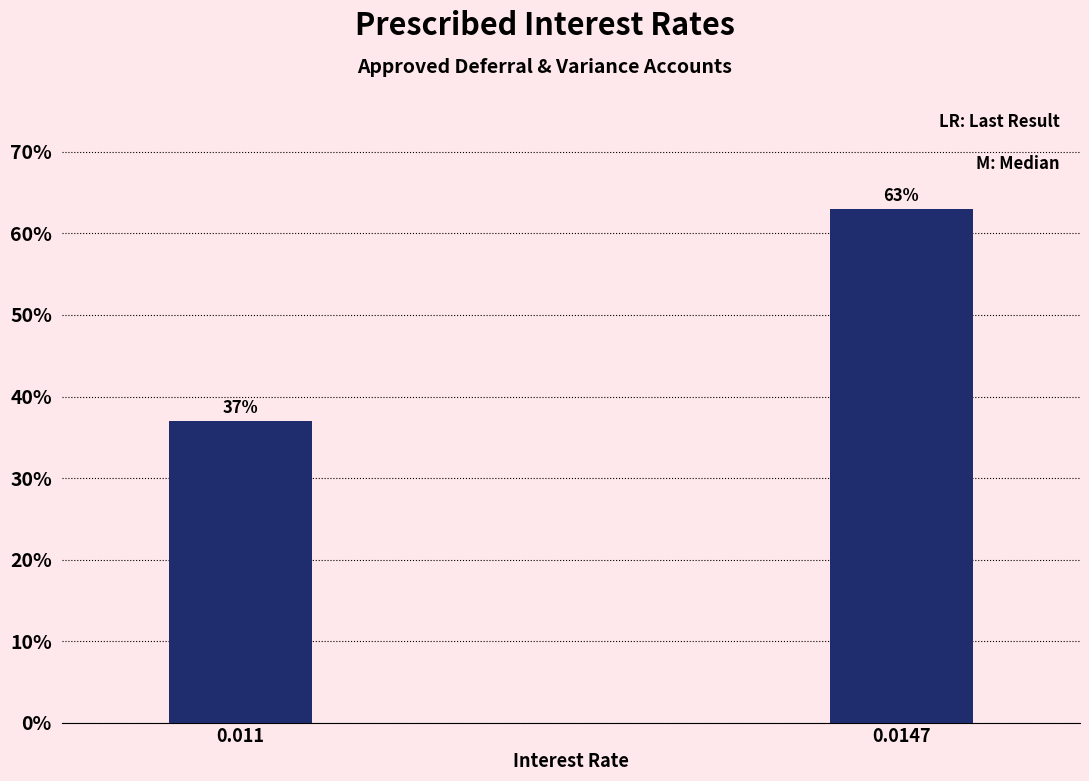

Does the chart contain any negative values?

No